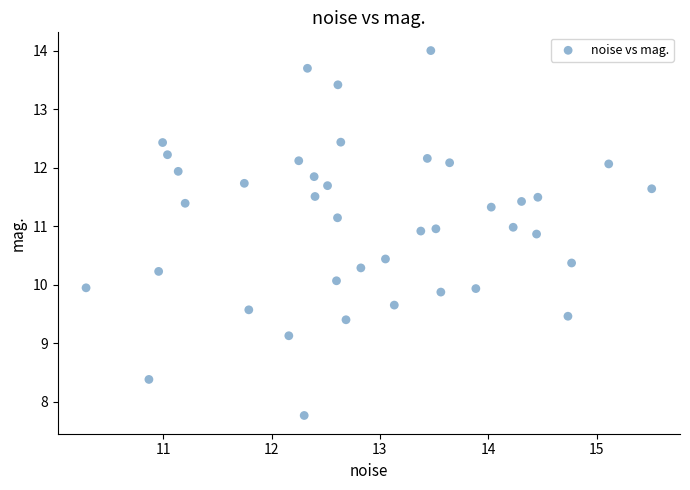

What is the range of X values (max minus min)?

5.2